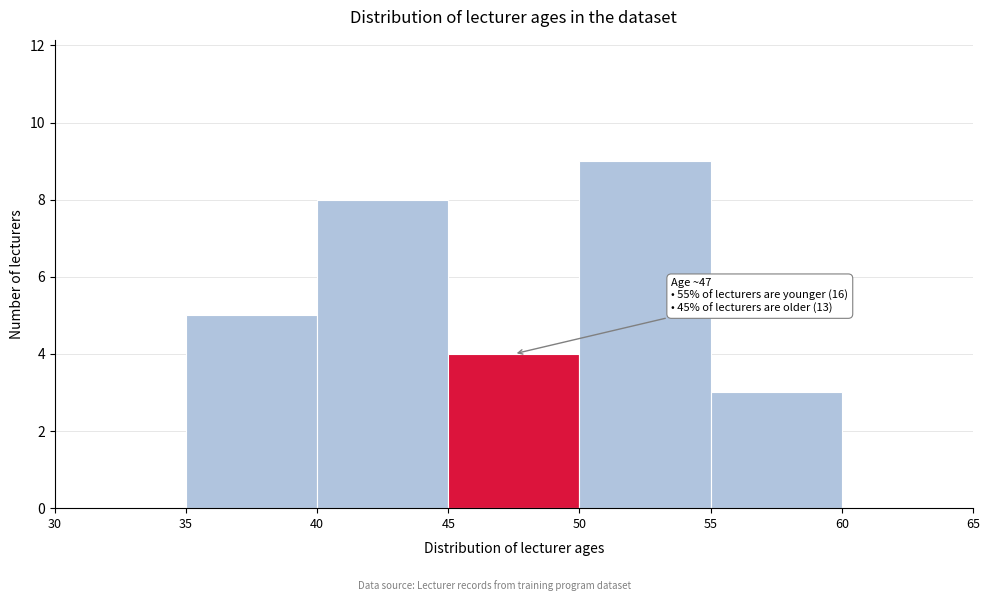

Which range on the x-axis has the tallest bar?

50 to 55